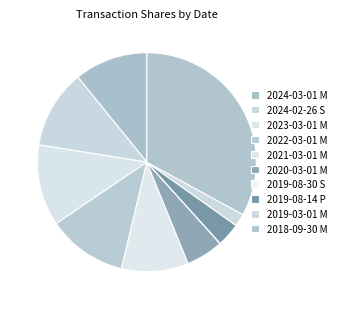

How many slices are in this pie chart?

10